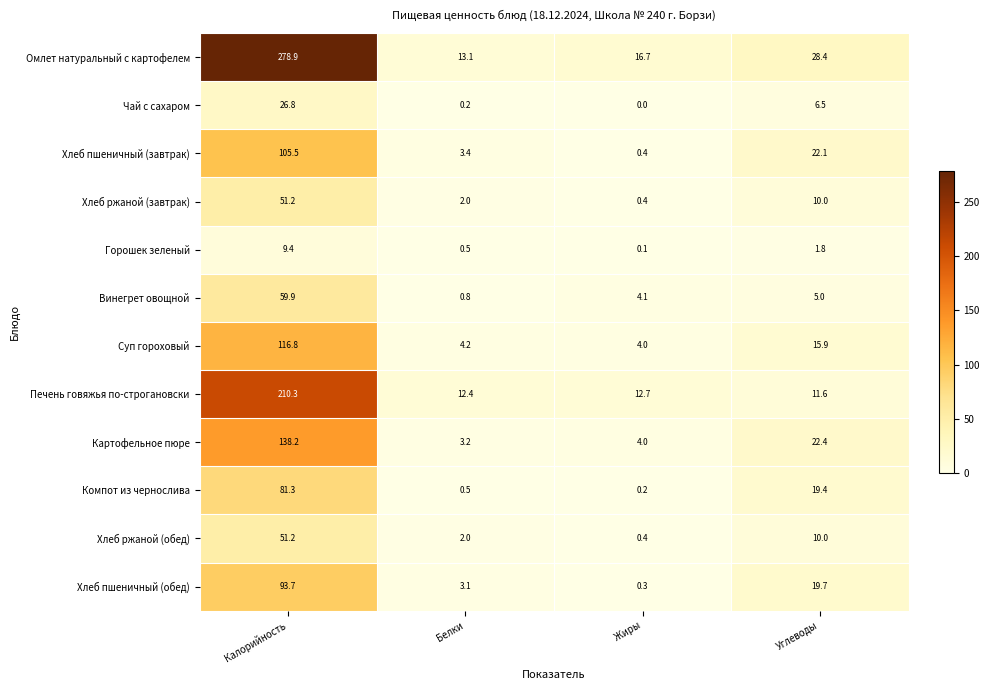

What is the difference between the Хлеб пшеничный (завтрак) values at Белки and Жиры?

3.0